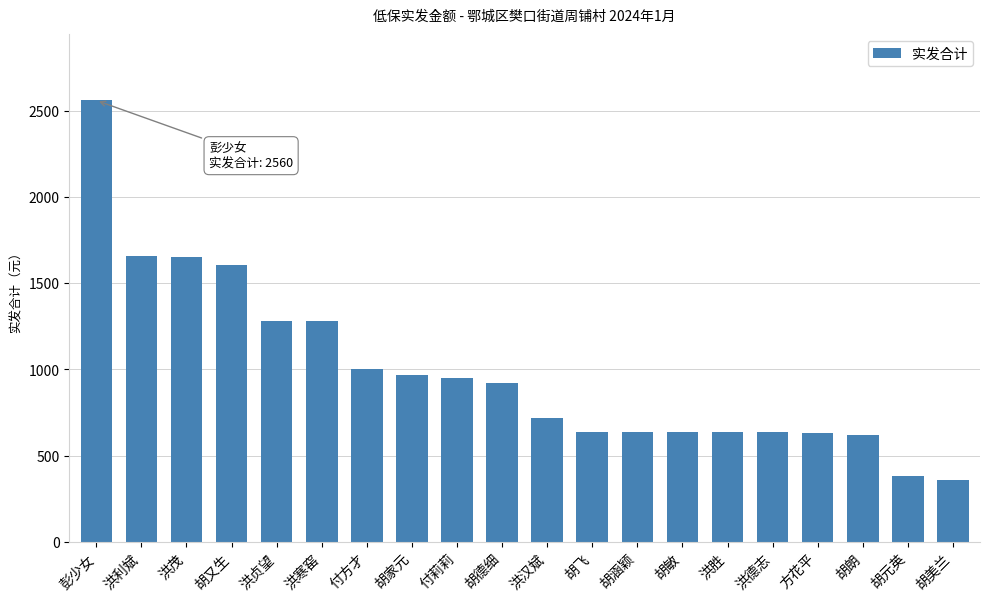

How many categories are shown in the chart?

20